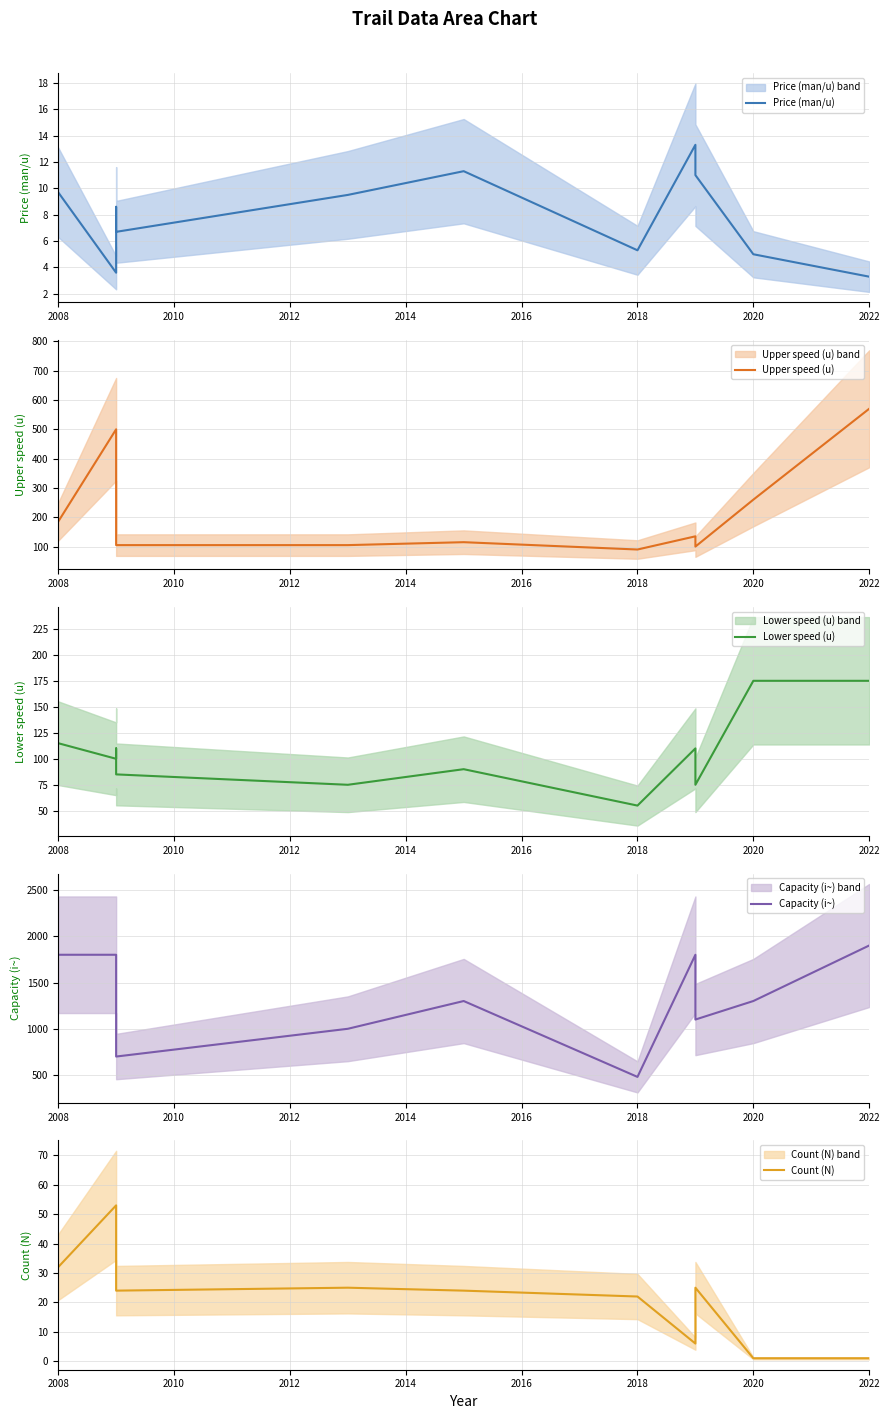

True or false: Price (man/u) and Lower speed (u) cross at least once.

False